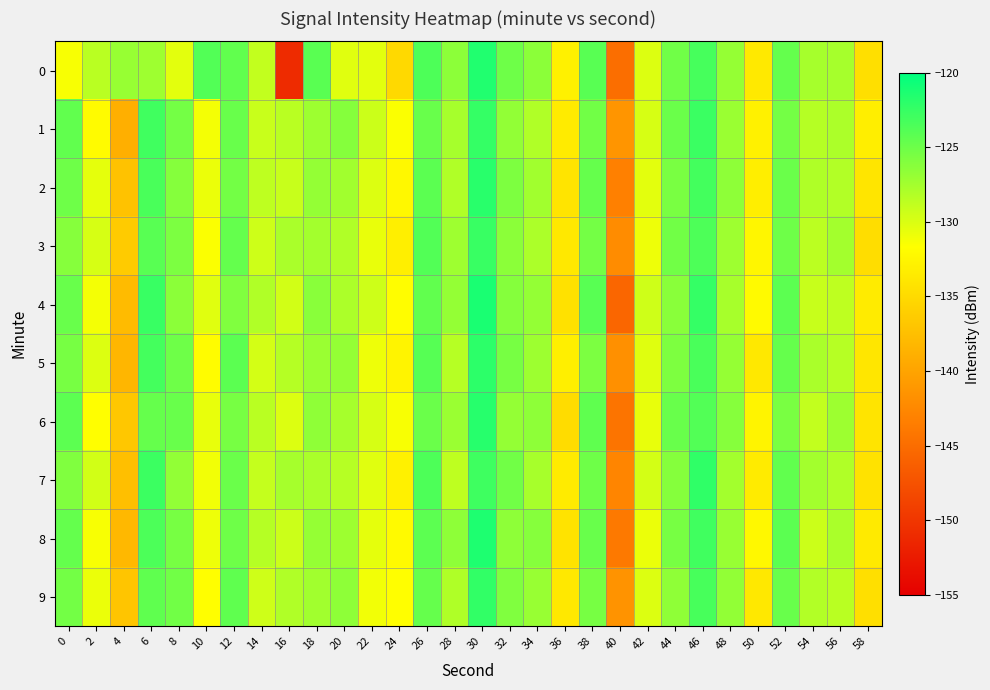

What is the greatest value displayed?

-121.2